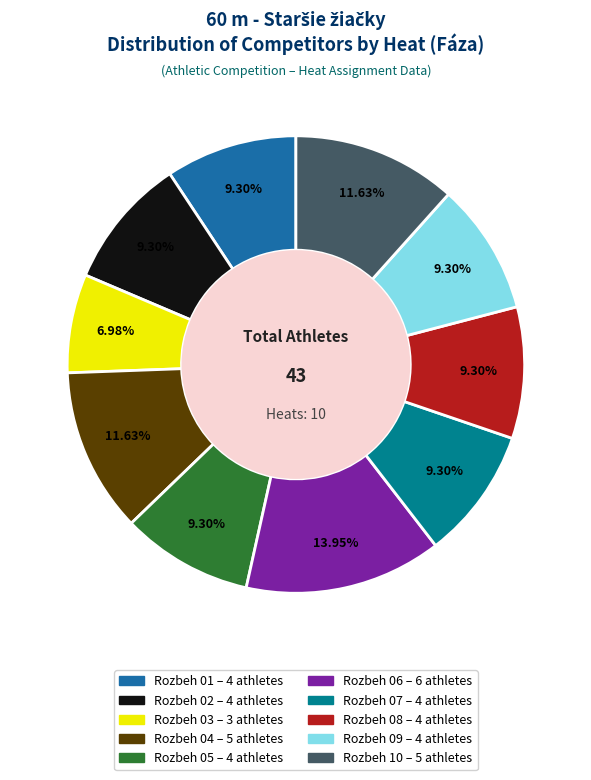

To the nearest percent, what is the difference between the largest and smallest slice percentages?

7%